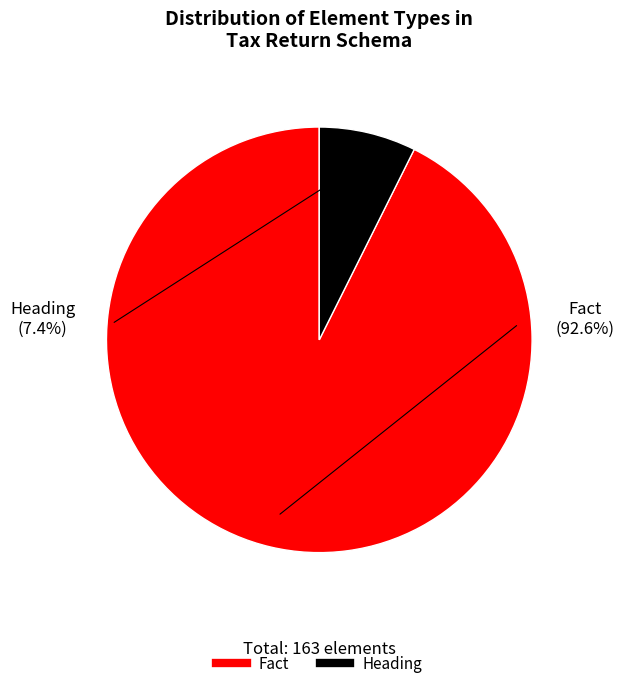

How much of the chart is everything except Heading?

92.6%